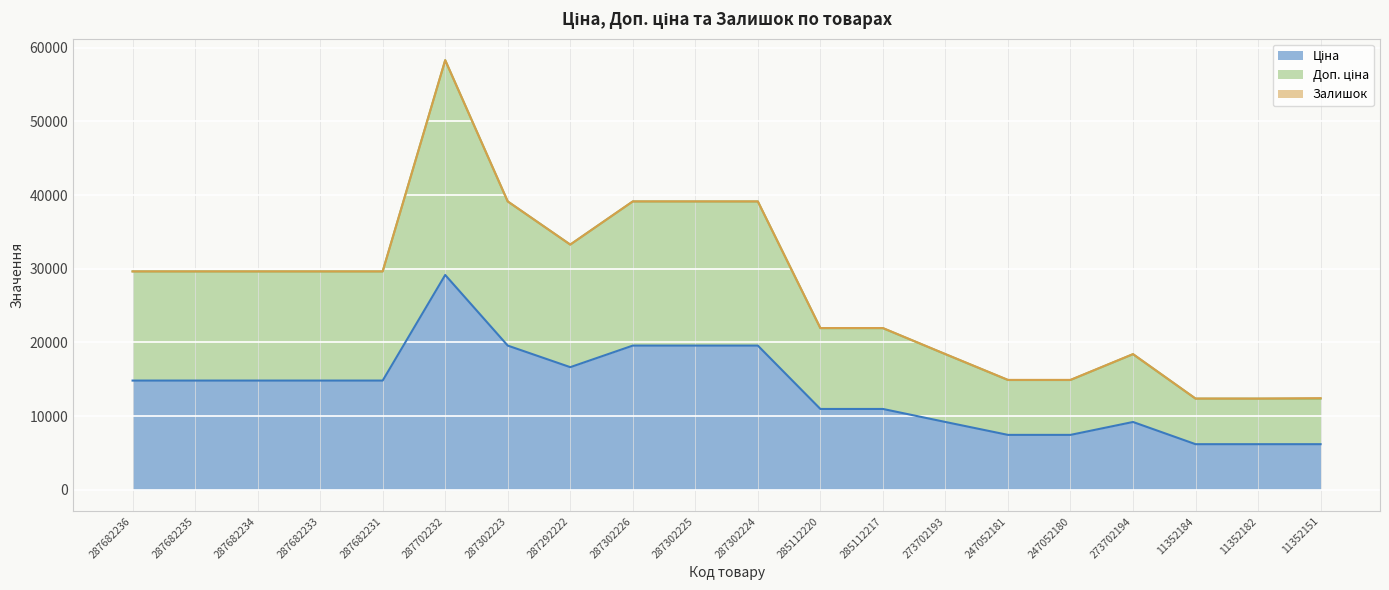

In Ціна, how many points are lower than both neighbors (excluding endpoints)?

1